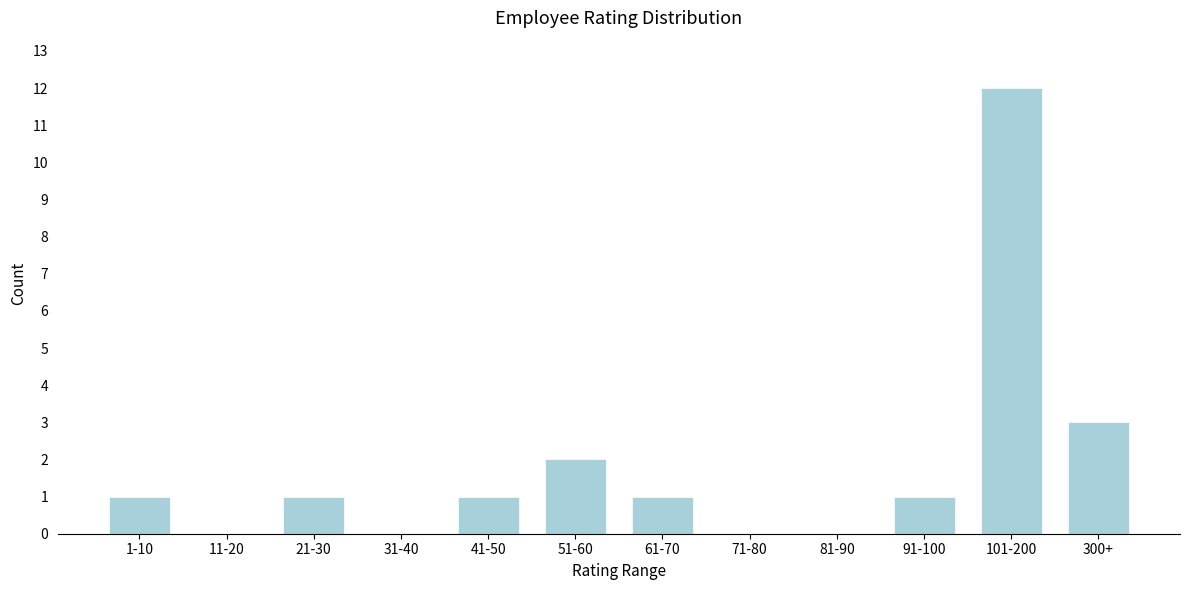

Reading left to right, list all the values displayed in this chart.

1-10=1	11-20=0	21-30=1	31-40=0	41-50=1	51-60=2	61-70=1	71-80=0	81-90=0	91-100=1	101-200=12	300+=3